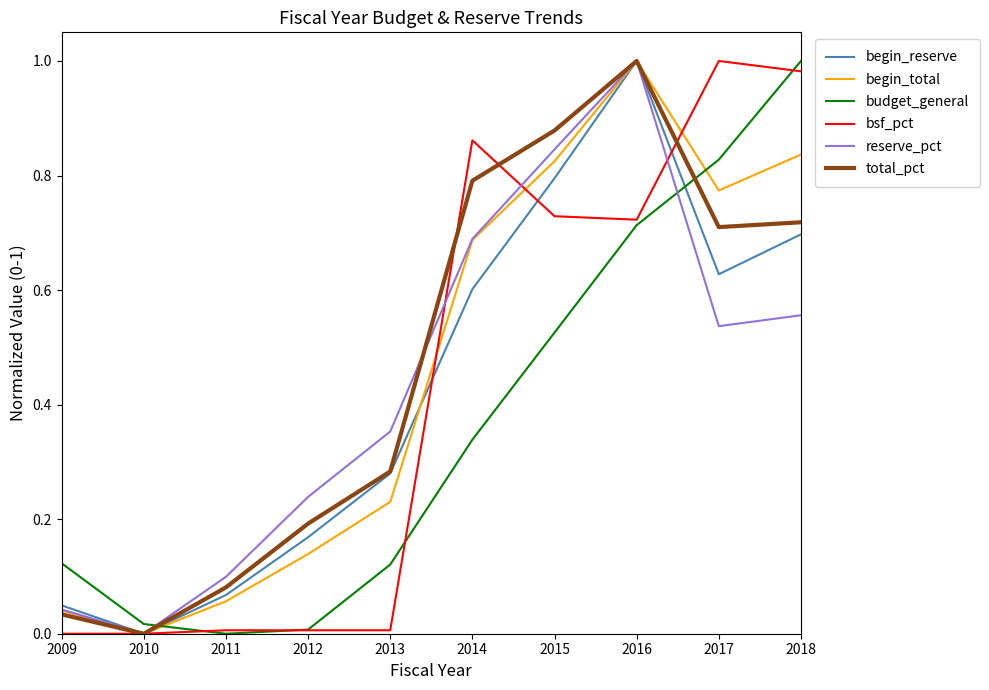

Between 2012 and 2016, which series saw the biggest shift?

begin_total